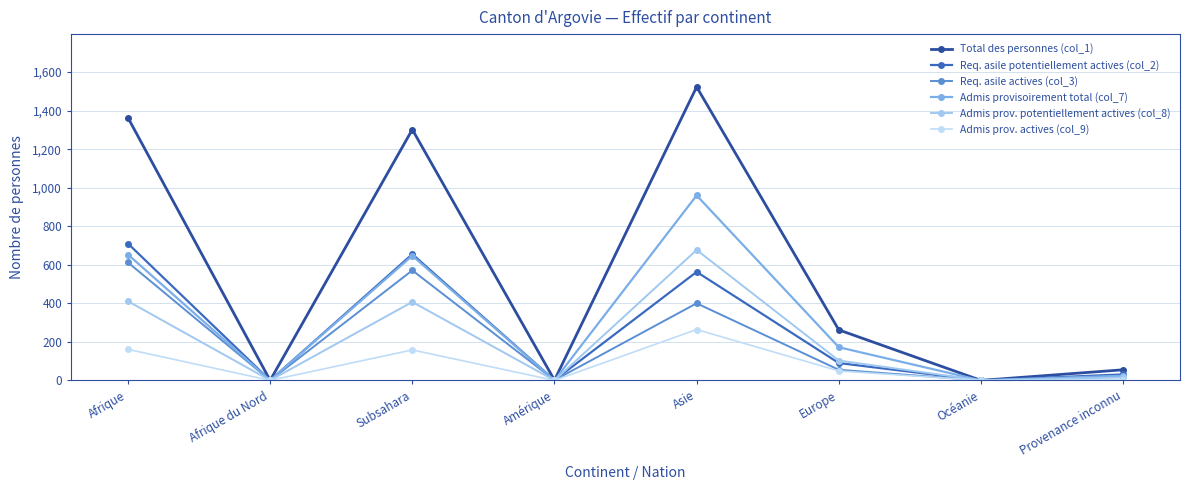

What is the average value of the Admis provisoirement total (col_7) series?

307